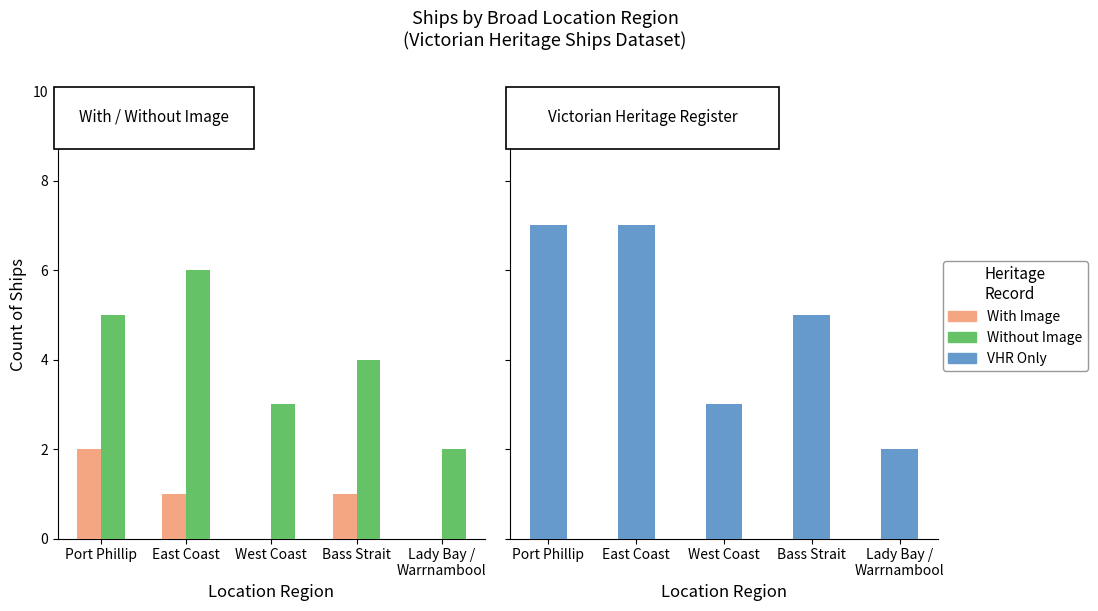

How many bars are there in each group?

3